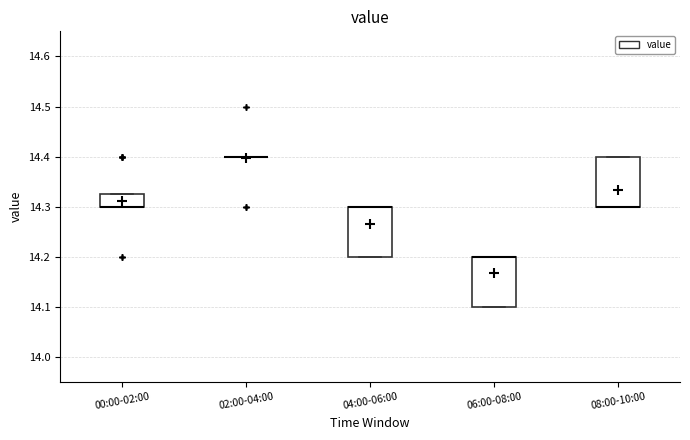

Reading left to right, read every box against the y-axis: the position of its median line, the range the box covers, and the ends of its whiskers. The values are not printed on the chart, so give them approximately, as read against the axis.

00:00-02:00: median 14.30 (drawn on the box's lower edge), box 14.30 to 14.33, whiskers 14.30 to 14.33
02:00-04:00: box collapsed to a line at 14.40, whiskers 14.40 to 14.40
04:00-06:00: median 14.30 (drawn on the box's upper edge), box 14.20 to 14.30, whiskers 14.20 to 14.30
06:00-08:00: median 14.20 (drawn on the box's upper edge), box 14.10 to 14.20, whiskers 14.10 to 14.20
08:00-10:00: median 14.30 (drawn on the box's lower edge), box 14.30 to 14.40, whiskers 14.30 to 14.40